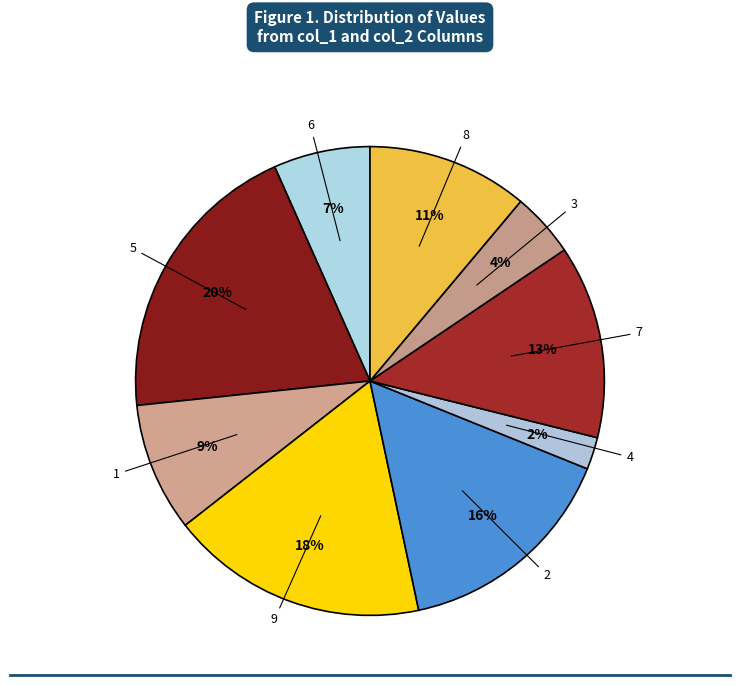

What is the ratio of the value at 9 to the value at 5?

0.9